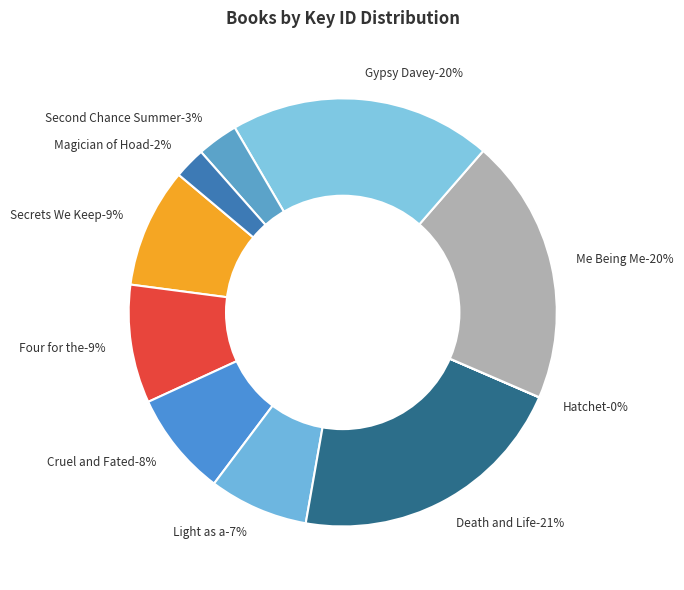

Does any single category account for the majority?

No